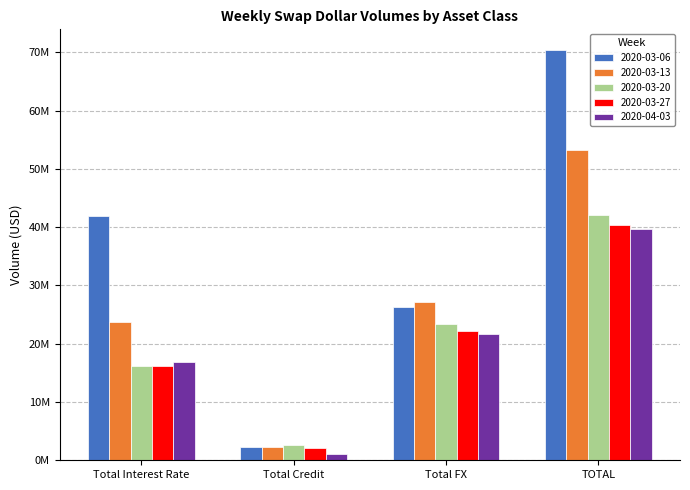

What is the difference between the maximum and minimum values in the 2020-04-03 series?

38508281